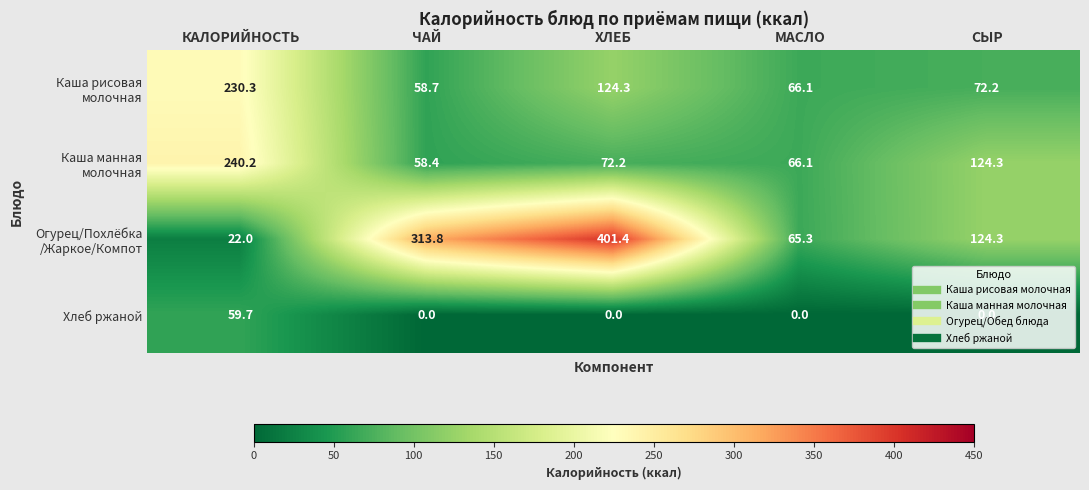

What is the difference between the maximum and minimum values in the Хлеб ржаной series?

59.7